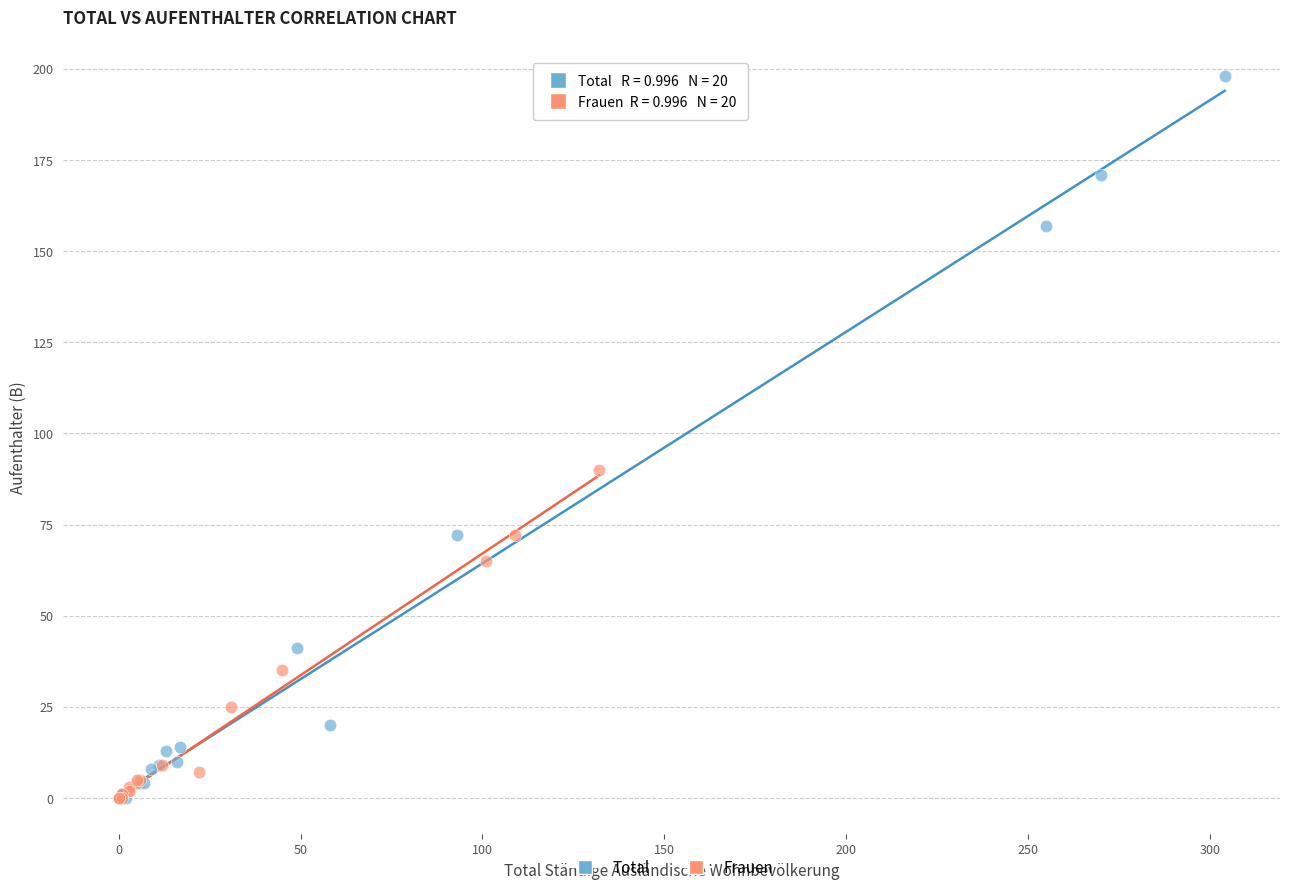

Which series has the largest Y range (max minus min)?

Total